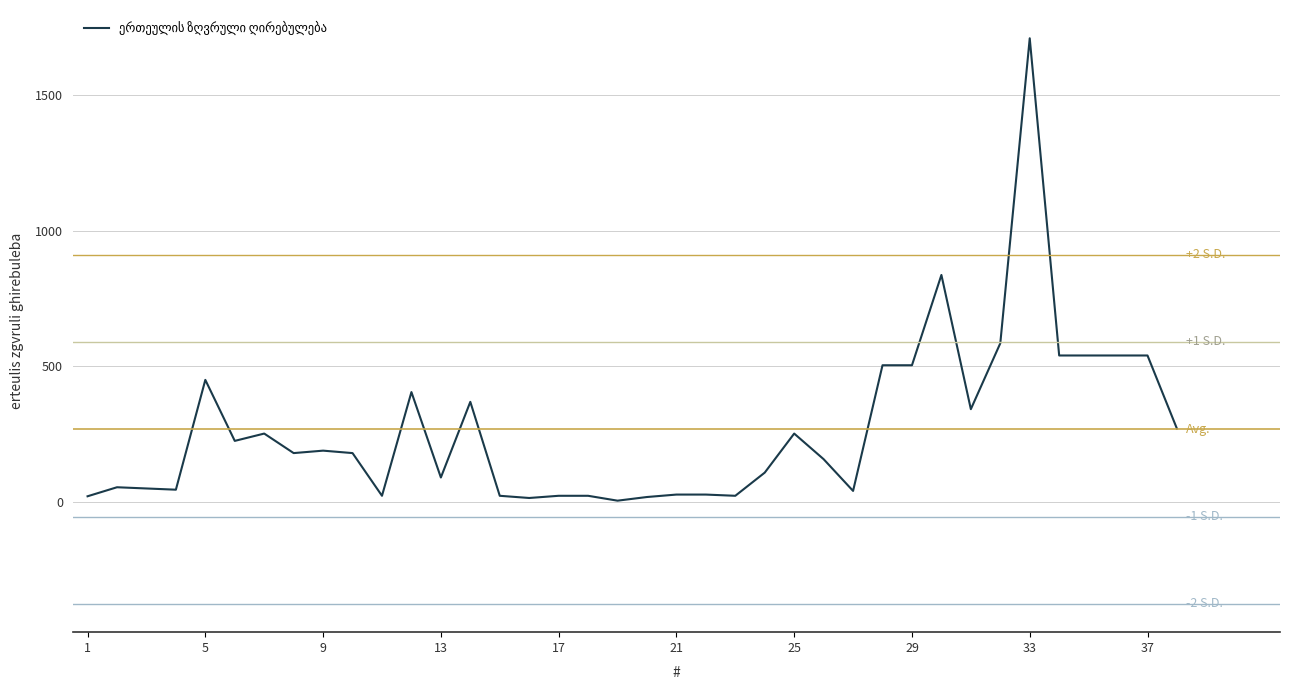

Does the chart have visible grid lines?

Yes